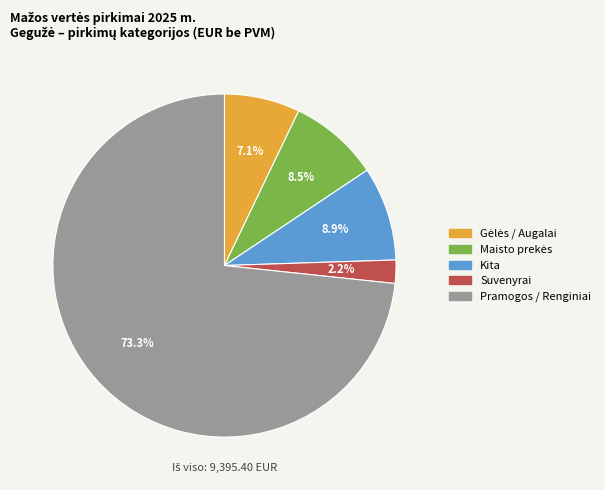

Does any single category account for the majority?

Yes